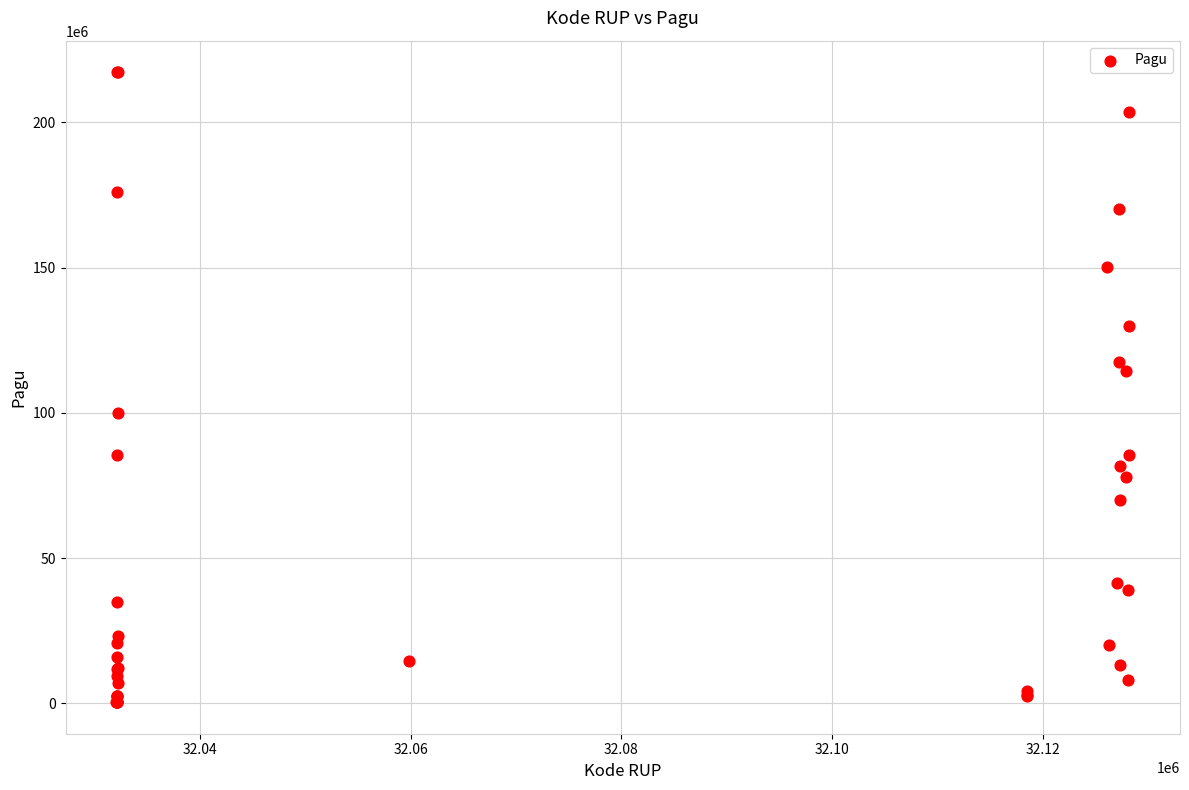

What Y value in the scatter plot is closest to 108830000?

114296000